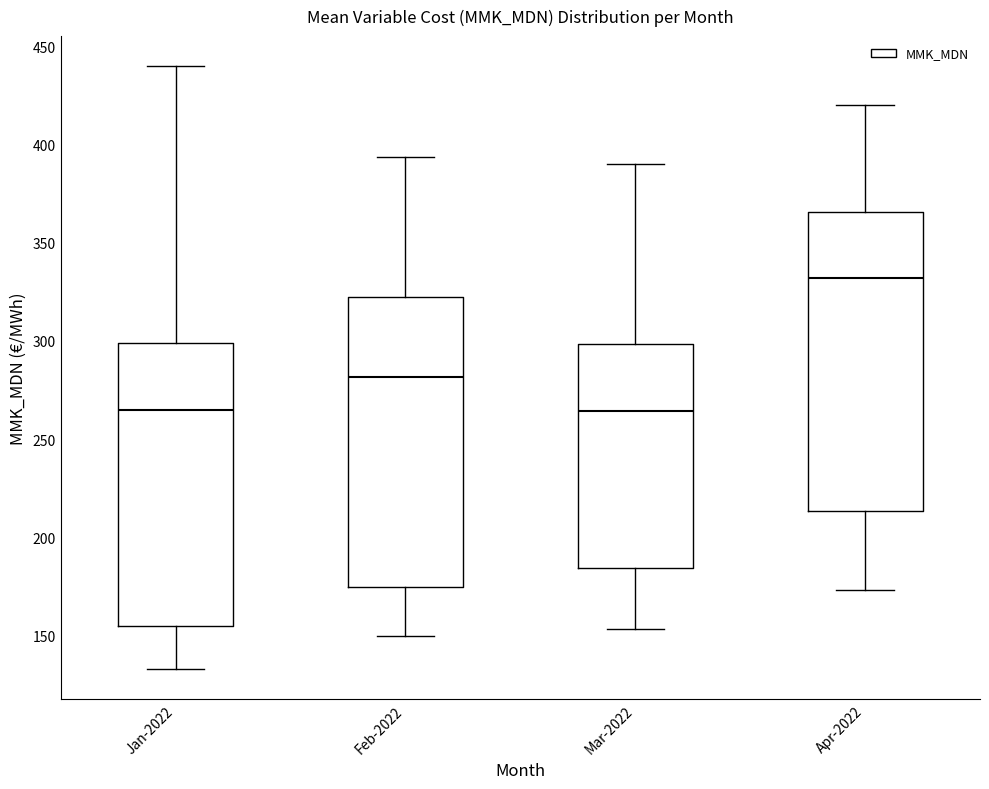

Which box has the highest median line?

Apr-2022